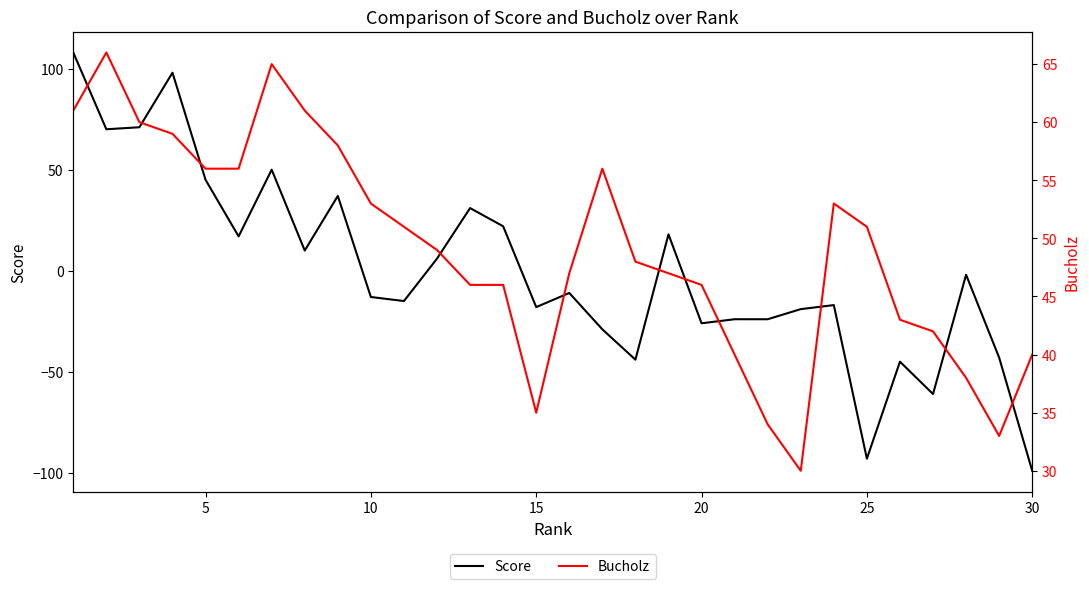

What is the minimum value for Score?

-99